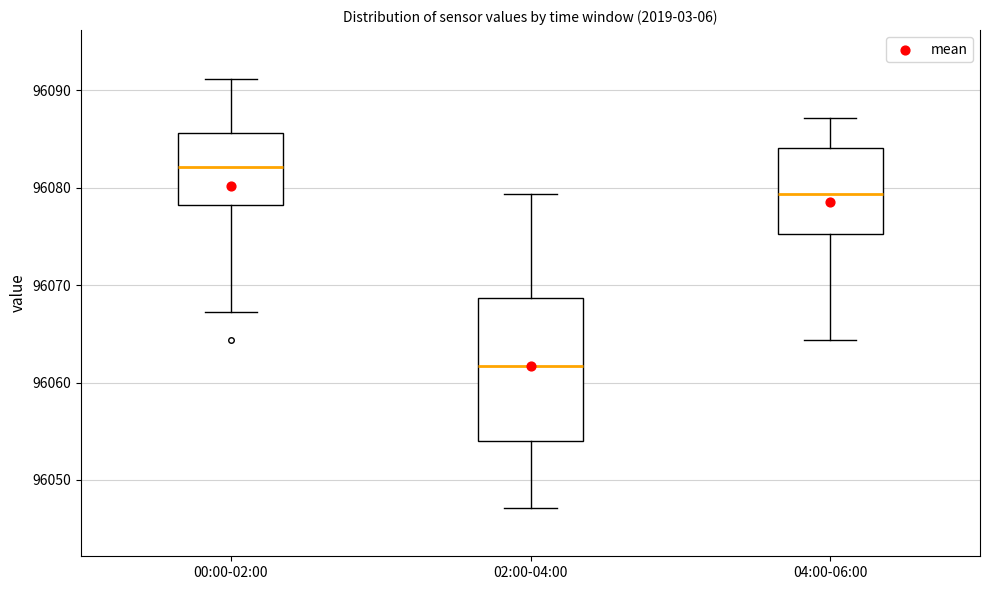

Where does the upper whisker of the box for 04:00-06:00 end on the y-axis? The values are not printed on the chart, so give them approximately, as read against the axis.

96087